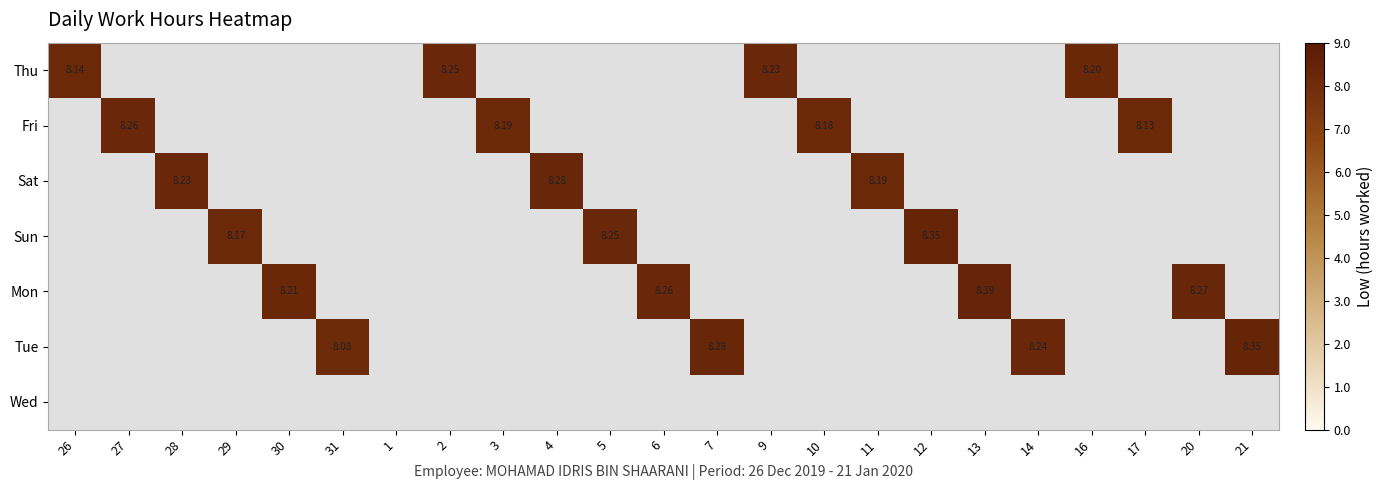

Which label corresponds to the largest value in the chart?

13